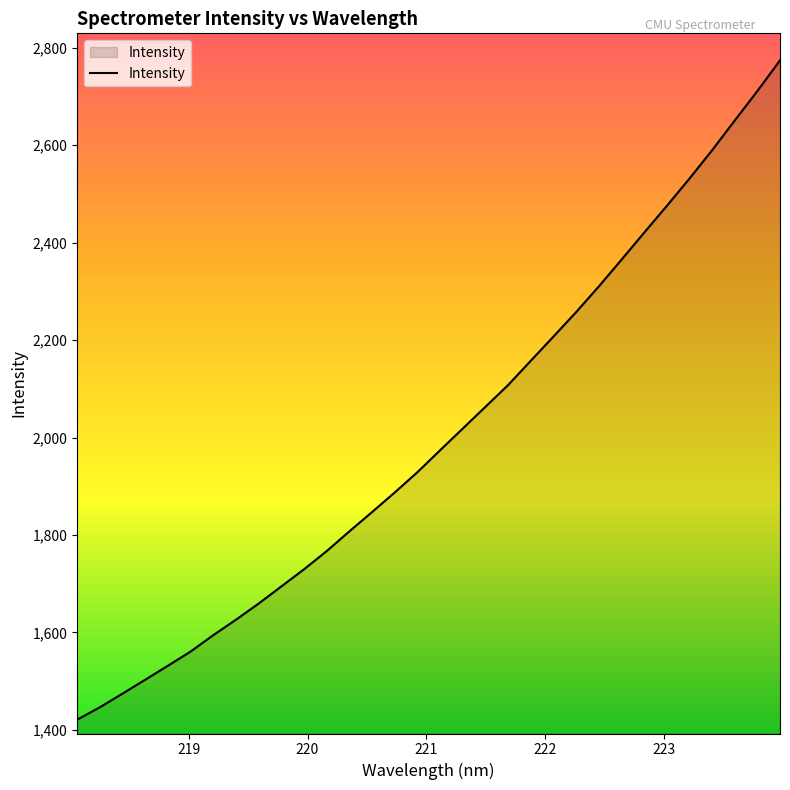

What is the minimum value shown in the chart?

1421.0